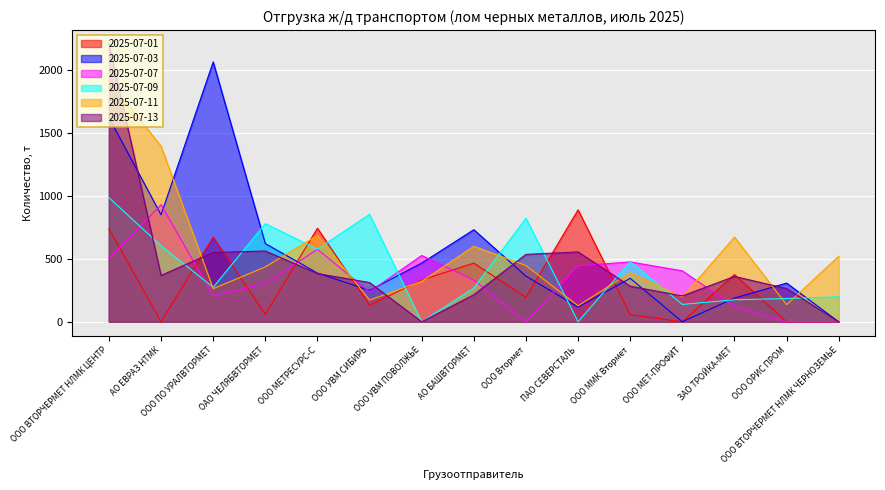

Reading right to left, transcribe all the data shown in this chart.

2025-07-01: ООО ВТОРЧЕРМЕТ НЛМК ЧЕРНОЗЕМЬЕ=0.0	ООО ОРИС ПРОМ=0.0	ЗАО ТРОЙКА-МЕТ=374.9	ООО МЕТ-ПРОФИТ=0.0	ООО ММК Втормет=56.3	ПАО СЕВЕРСТАЛЬ=889.2	ООО Втормет=194.3	АО БАШВТОРМЕТ=465.8	ООО УВМ ПОВОЛЖЬЕ=331.8	ООО УВМ СИБИРЬ=131.6	ООО МЕТРЕСУРС-С=743.2	ОАО ЧЕЛЯБВТОРМЕТ=59.2	ООО ПО УРАЛВТОРМЕТ=671.5	АО ЕВРАЗ НТМК=0.0	ООО ВТОРЧЕРМЕТ НЛМК ЦЕНТР=740.4
2025-07-03: ООО ВТОРЧЕРМЕТ НЛМК ЧЕРНОЗЕМЬЕ=0.0	ООО ОРИС ПРОМ=307.3	ЗАО ТРОЙКА-МЕТ=188.1	ООО МЕТ-ПРОФИТ=0.0	ООО ММК Втормет=345.1	ПАО СЕВЕРСТАЛЬ=117.4	ООО Втормет=362.7	АО БАШВТОРМЕТ=731.5	ООО УВМ ПОВОЛЖЬЕ=466.4	ООО УВМ СИБИРЬ=248.5	ООО МЕТРЕСУРС-С=387.0	ОАО ЧЕЛЯБВТОРМЕТ=621.3	ООО ПО УРАЛВТОРМЕТ=2064.2	АО ЕВРАЗ НТМК=850.1	ООО ВТОРЧЕРМЕТ НЛМК ЦЕНТР=1622.6
2025-07-07: ООО ВТОРЧЕРМЕТ НЛМК ЧЕРНОЗЕМЬЕ=0.0	ООО ОРИС ПРОМ=0.0	ЗАО ТРОЙКА-МЕТ=122.7	ООО МЕТ-ПРОФИТ=404.6	ООО ММК Втормет=475.6	ПАО СЕВЕРСТАЛЬ=443.9	ООО Втормет=0.0	АО БАШВТОРМЕТ=331.5	ООО УВМ ПОВОЛЖЬЕ=526.8	ООО УВМ СИБИРЬ=237.8	ООО МЕТРЕСУРС-С=575.5	ОАО ЧЕЛЯБВТОРМЕТ=304.0	ООО ПО УРАЛВТОРМЕТ=207.4	АО ЕВРАЗ НТМК=930.5	ООО ВТОРЧЕРМЕТ НЛМК ЦЕНТР=501.7
2025-07-09: ООО ВТОРЧЕРМЕТ НЛМК ЧЕРНОЗЕМЬЕ=198.7	ООО ОРИС ПРОМ=184.8	ЗАО ТРОЙКА-МЕТ=175.0	ООО МЕТ-ПРОФИТ=137.8	ООО ММК Втормет=477.7	ПАО СЕВЕРСТАЛЬ=0.0	ООО Втормет=822.7	АО БАШВТОРМЕТ=268.6	ООО УВМ ПОВОЛЖЬЕ=0.0	ООО УВМ СИБИРЬ=853.4	ООО МЕТРЕСУРС-С=577.0	ОАО ЧЕЛЯБВТОРМЕТ=779.6	ООО ПО УРАЛВТОРМЕТ=274.0	АО ЕВРАЗ НТМК=604.6	ООО ВТОРЧЕРМЕТ НЛМК ЦЕНТР=986.1
2025-07-11: ООО ВТОРЧЕРМЕТ НЛМК ЧЕРНОЗЕМЬЕ=521.1	ООО ОРИС ПРОМ=135.6	ЗАО ТРОЙКА-МЕТ=672.5	ООО МЕТ-ПРОФИТ=196.4	ООО ММК Втормет=390.7	ПАО СЕВЕРСТАЛЬ=127.1	ООО Втормет=446.7	АО БАШВТОРМЕТ=600.0	ООО УВМ ПОВОЛЖЬЕ=321.3	ООО УВМ СИБИРЬ=173.0	ООО МЕТРЕСУРС-С=686.5	ОАО ЧЕЛЯБВТОРМЕТ=436.2	ООО ПО УРАЛВТОРМЕТ=262.9	АО ЕВРАЗ НТМК=1396.2	ООО ВТОРЧЕРМЕТ НЛМК ЦЕНТР=1913.4
2025-07-13: ООО ВТОРЧЕРМЕТ НЛМК ЧЕРНОЗЕМЬЕ=0.0	ООО ОРИС ПРОМ=263.5	ЗАО ТРОЙКА-МЕТ=360.5	ООО МЕТ-ПРОФИТ=205.2	ООО ММК Втормет=282.5	ПАО СЕВЕРСТАЛЬ=554.8	ООО Втормет=535.4	АО БАШВТОРМЕТ=214.8	ООО УВМ ПОВОЛЖЬЕ=0.0	ООО УВМ СИБИРЬ=311.4	ООО МЕТРЕСУРС-С=383.1	ОАО ЧЕЛЯБВТОРМЕТ=562.2	ООО ПО УРАЛВТОРМЕТ=550.6	АО ЕВРАЗ НТМК=368.2	ООО ВТОРЧЕРМЕТ НЛМК ЦЕНТР=2207.1